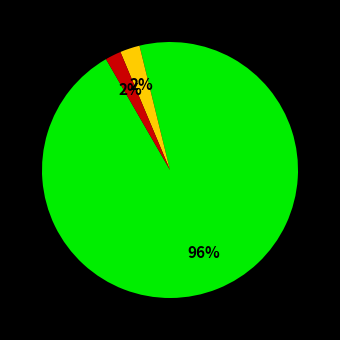

Does any single category account for the majority?

Yes